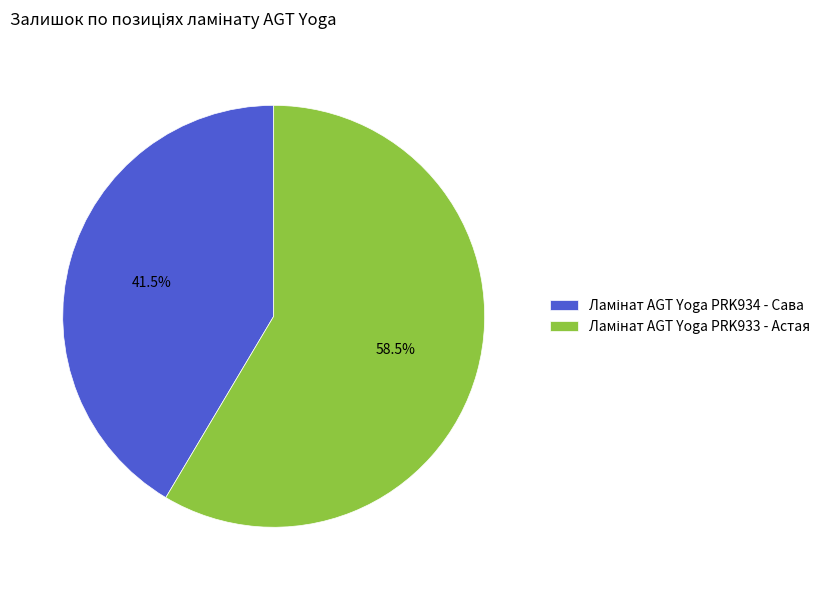

Is there any slice that represents more than half of the pie?

Yes